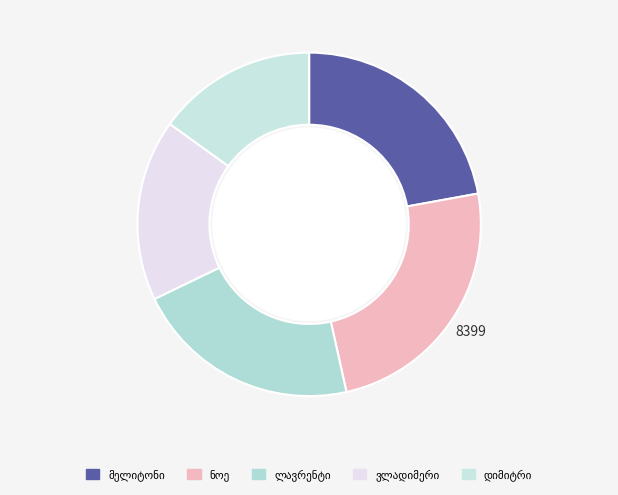

What percentage do ლავრენტი დარისპანის ძე ფირცხალავა and დიმიტრი სტეფანეს ძე სიგუა together represent?

36.4%